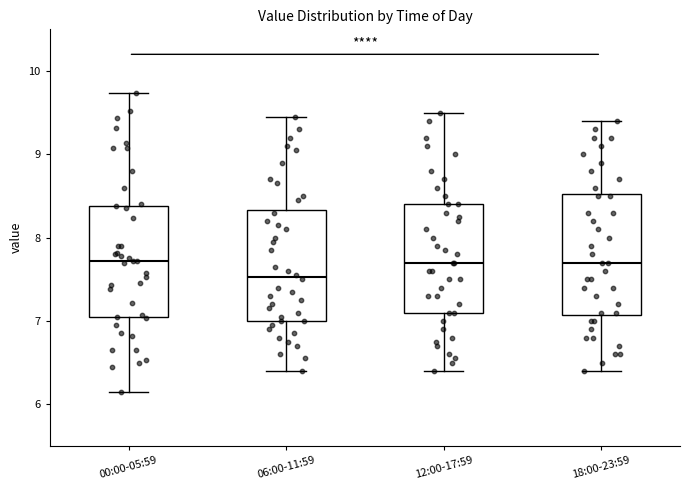

Reading left to right, read every box against the y-axis: the position of its median line, the range the box covers, and the ends of its whiskers. The values are not printed on the chart, so give them approximately, as read against the axis.

00:00-05:59: median 7.7, box 7.0 to 8.4, whiskers 6.2 to 9.7
06:00-11:59: median 7.5, box 7.0 to 8.3, whiskers 6.4 to 9.5
12:00-17:59: median 7.7, box 7.1 to 8.4, whiskers 6.4 to 9.5
18:00-23:59: median 7.7, box 7.1 to 8.5, whiskers 6.4 to 9.4